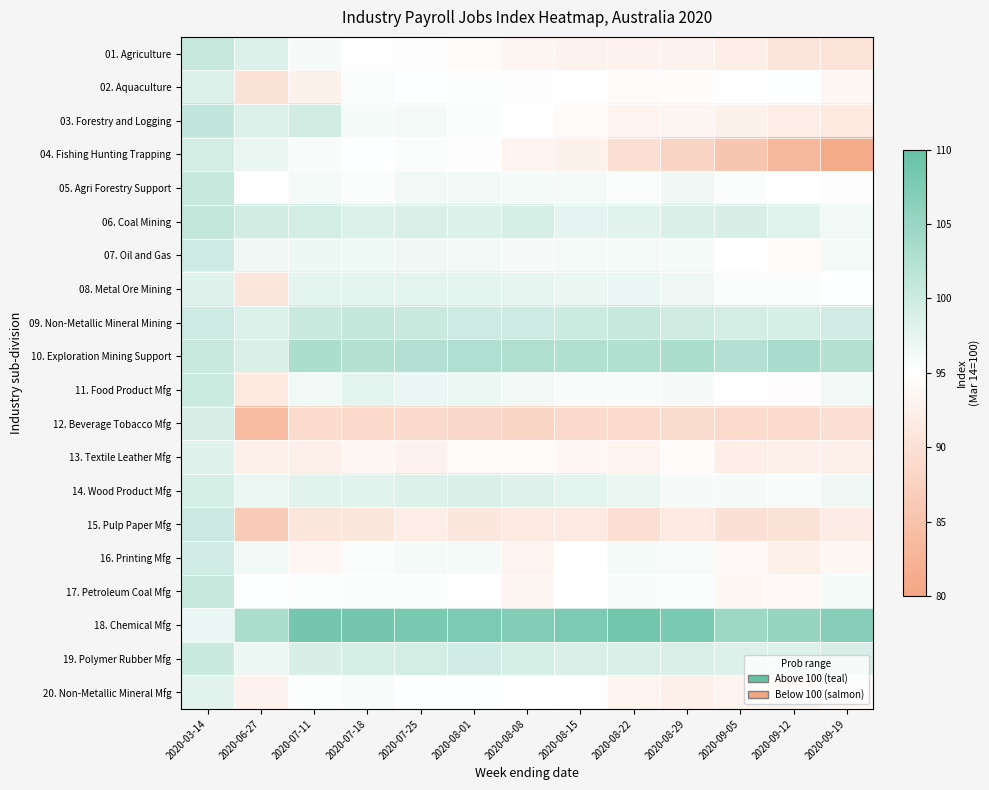

At how many categories does at least one series exceed 89?

13